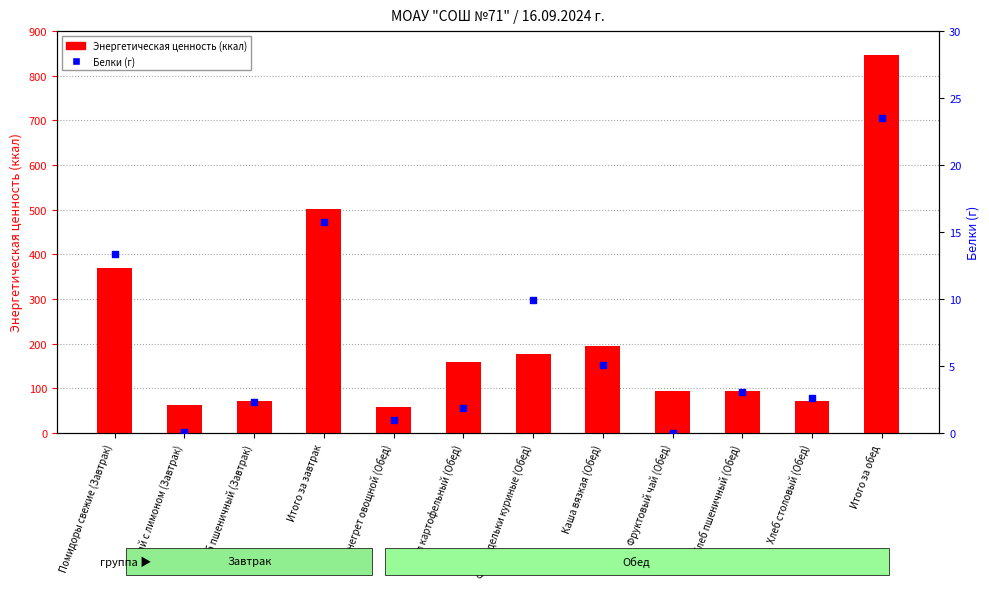

What is the total value across all series at Итого за обед?

870.6